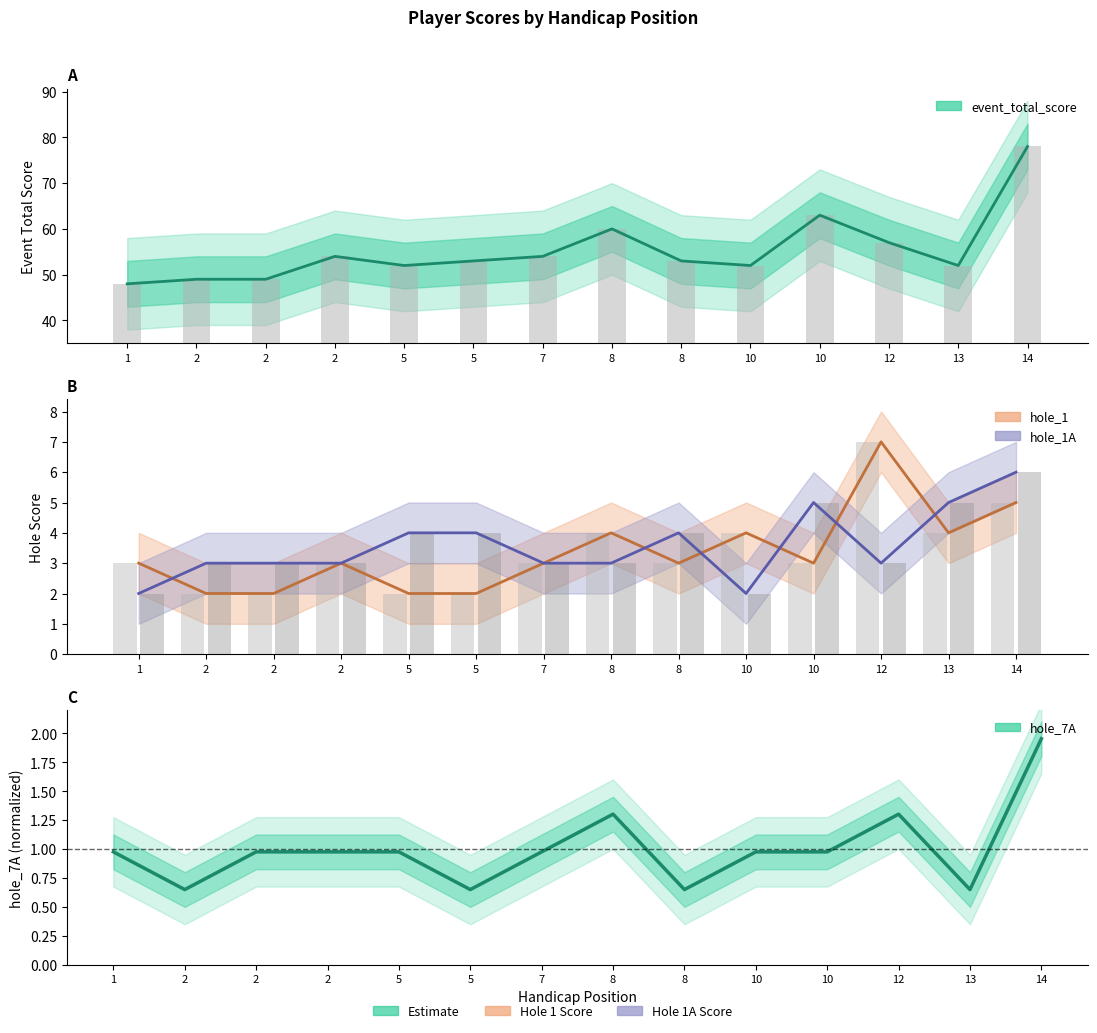

Which series has the largest total across all categories?

event_total_score